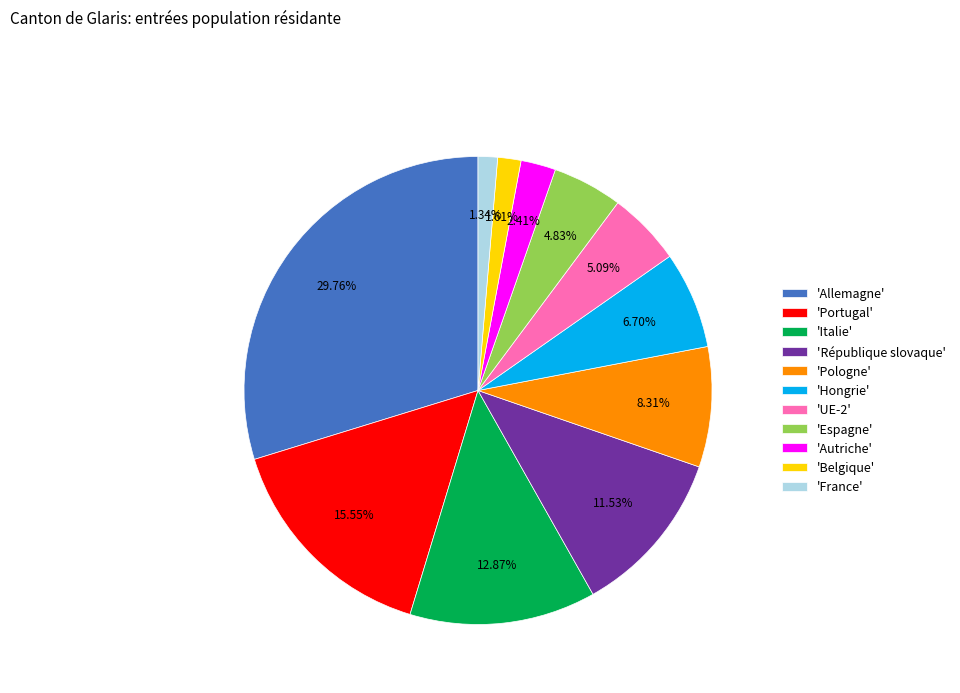

Is the sum of 'France' and 'Italie' greater than half?

No